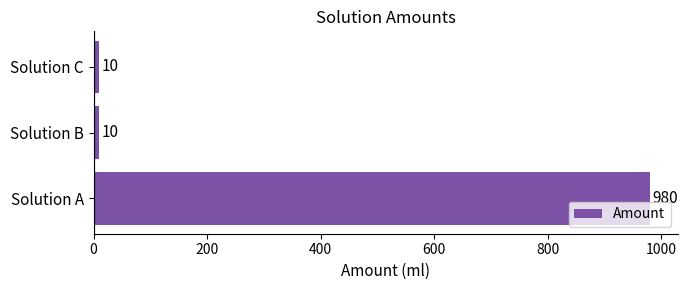

How many bars are there in total?

3